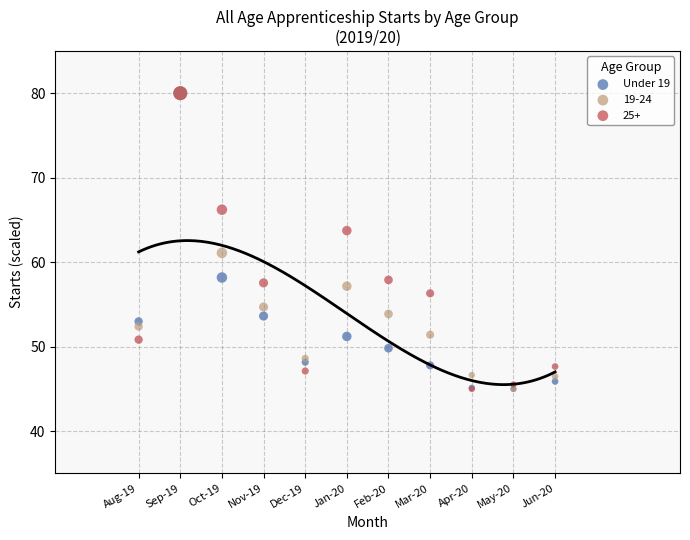

Across all series, what Y value is closest to 62?

61.1